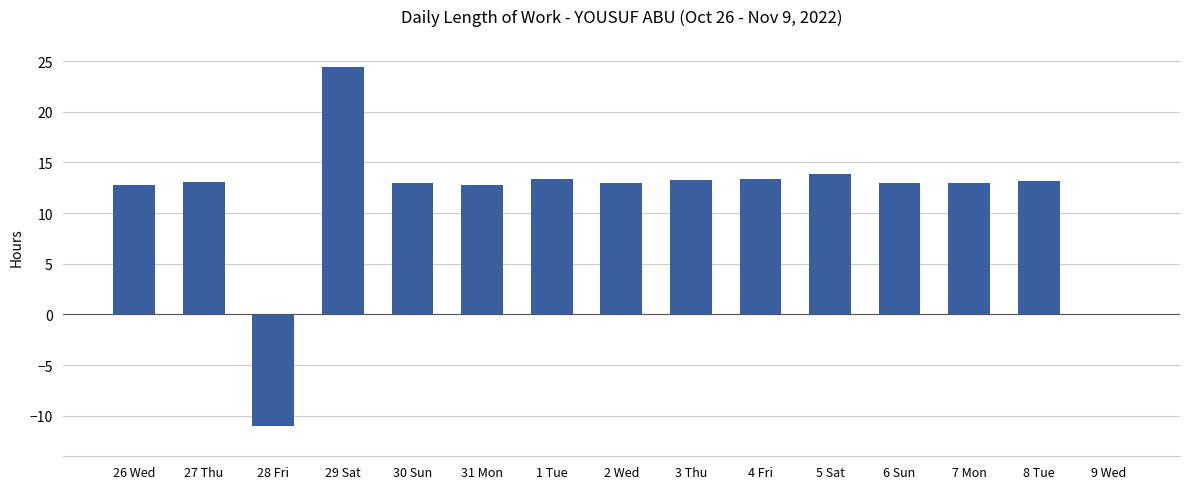

What is the ratio of the value at 2 Wed to the value at 31 Mon?

1.0